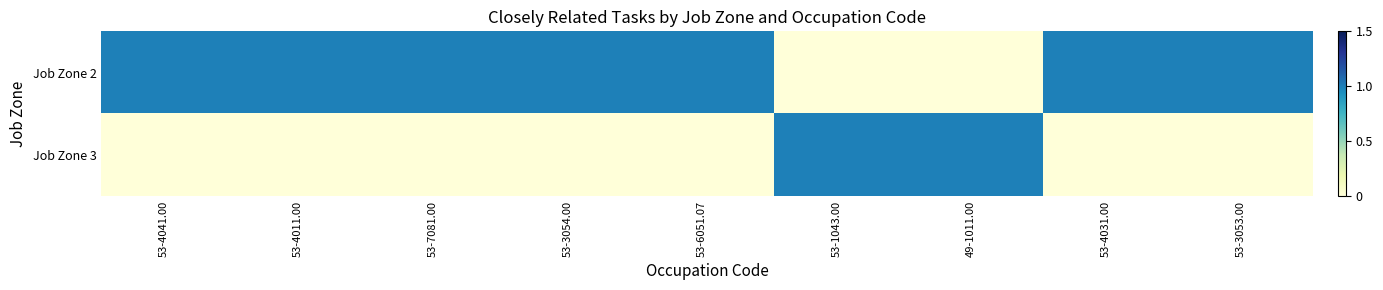

Reading left to right, extract all data points from this chart.

Job Zone 2: 53-4041.00=1	53-4011.00=1	53-7081.00=1	53-3054.00=1	53-6051.07=1	53-1043.00=0	49-1011.00=0	53-4031.00=1	53-3053.00=1
Job Zone 3: 53-4041.00=0	53-4011.00=0	53-7081.00=0	53-3054.00=0	53-6051.07=0	53-1043.00=1	49-1011.00=1	53-4031.00=0	53-3053.00=0